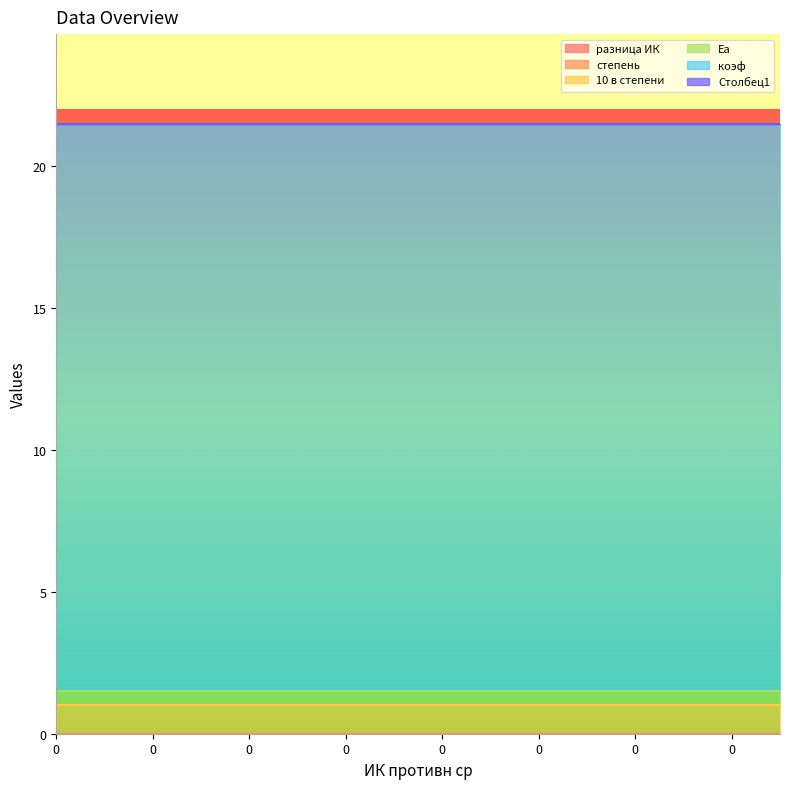

Is the value of Еа at 0 greater than the value of степень at 0?

Yes